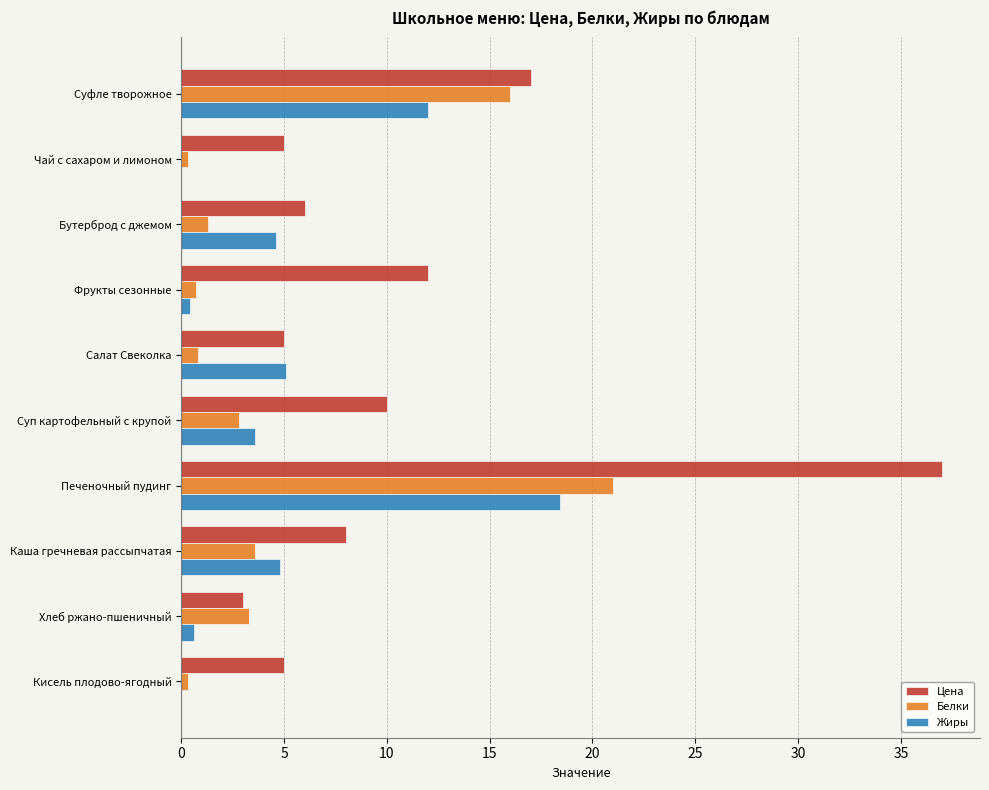

The value of Белки at Суп картофельный с крупой is 4.3. True or false?

False